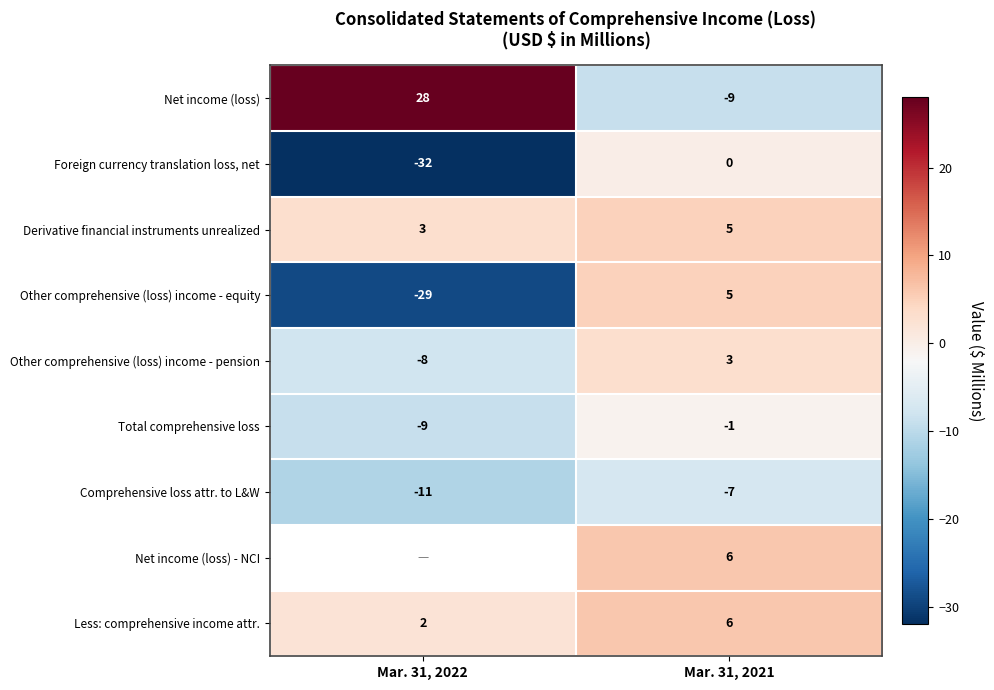

How many positive values does the Other comprehensive (loss) income - equity series have?

1